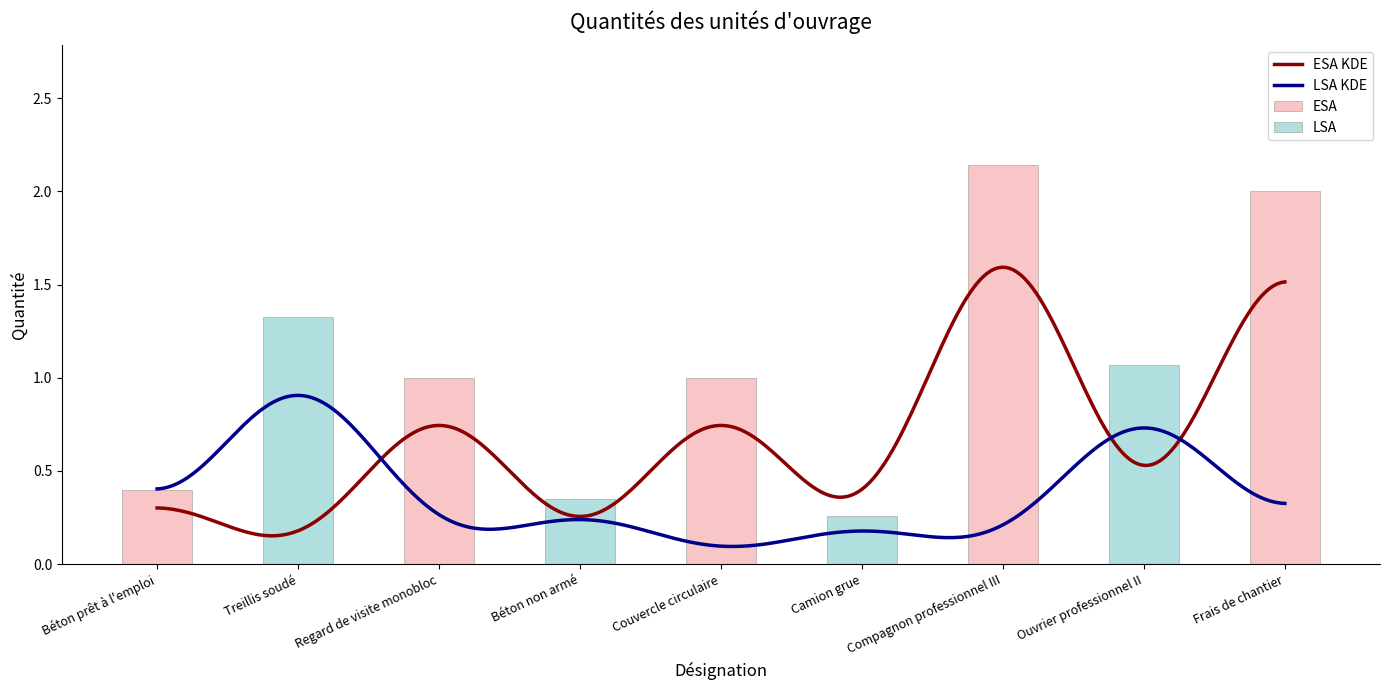

Which has a higher value, Regard de visite monobloc or Compagnon professionnel III?

Compagnon professionnel III